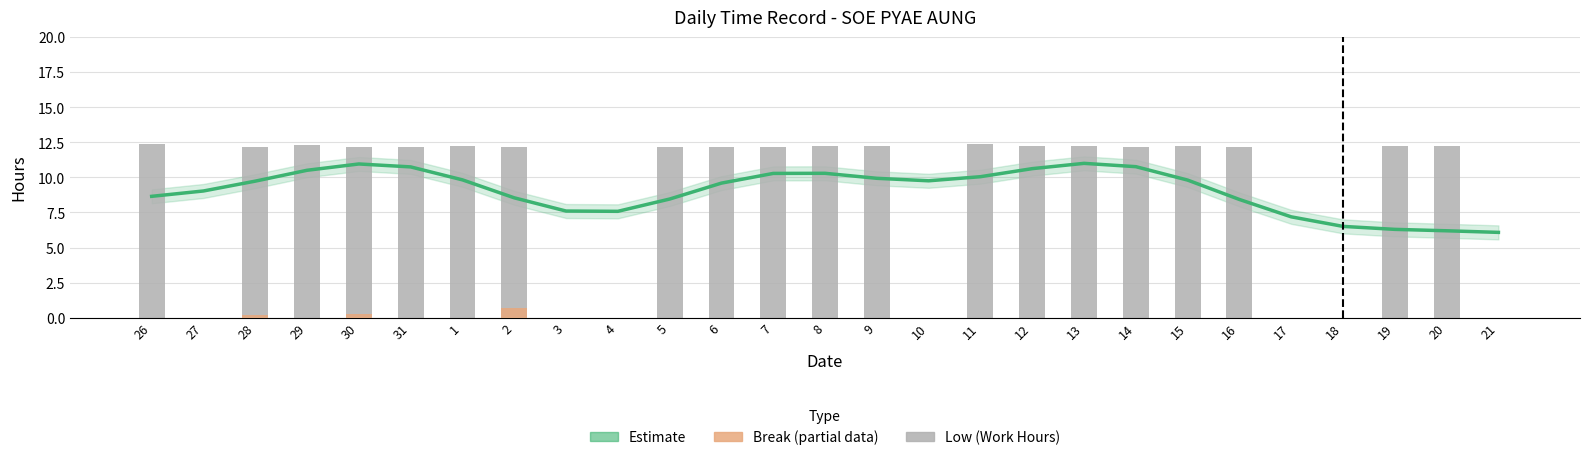

What position from the right is 5?

17